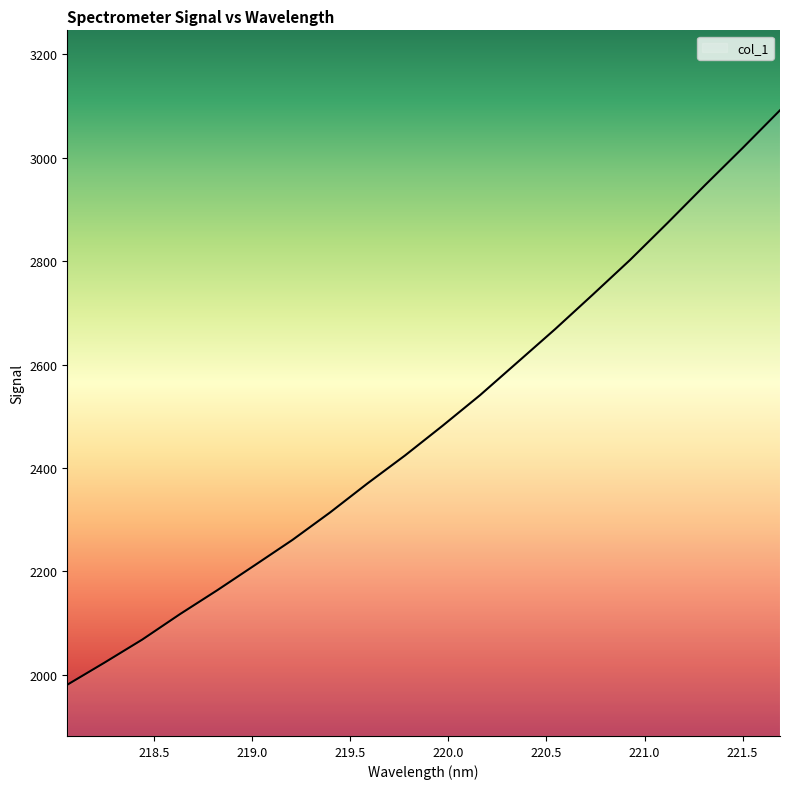

What is the difference between the maximum and minimum values?

1110.7